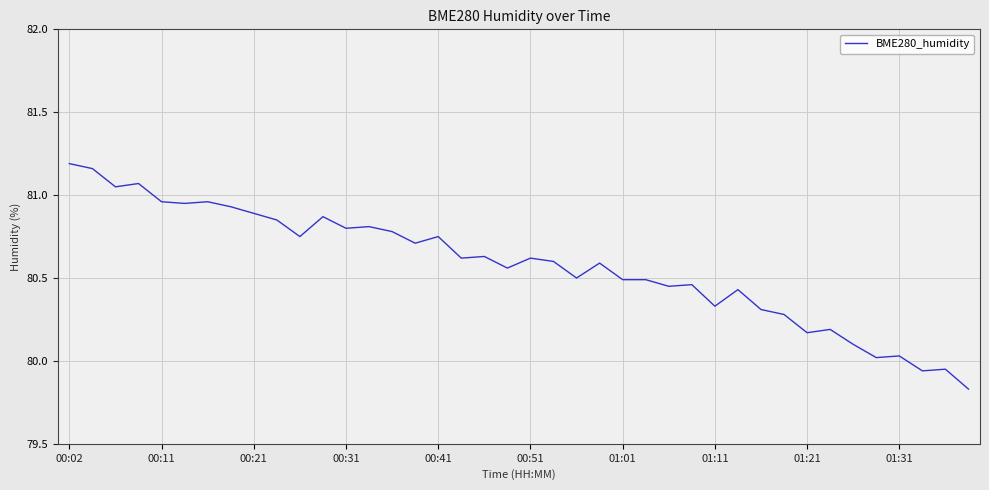

What is the difference between the maximum and minimum values?

1.4